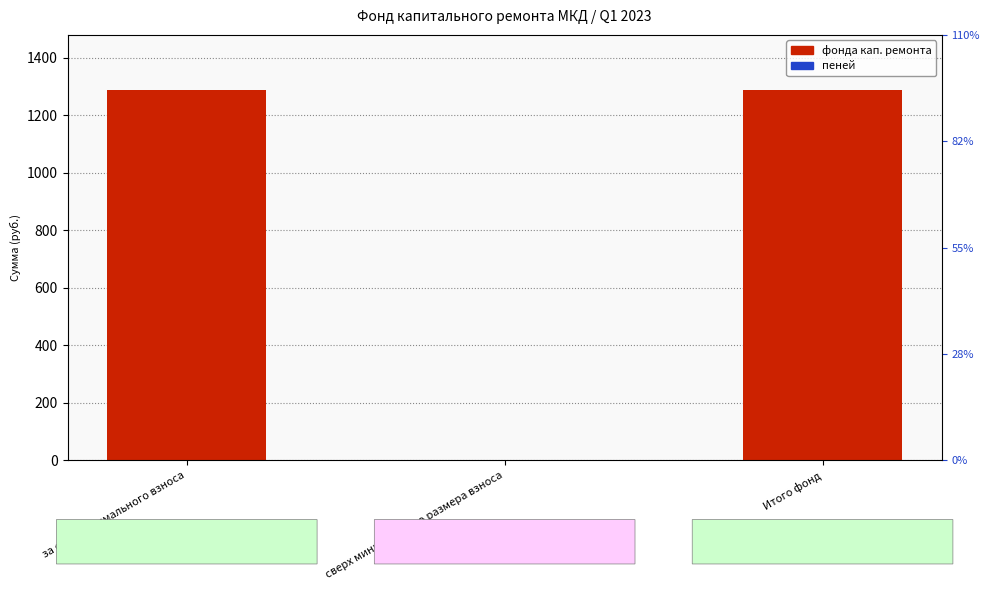

What is the label of the 2nd bar from the right?

сверх минимального размера взноса